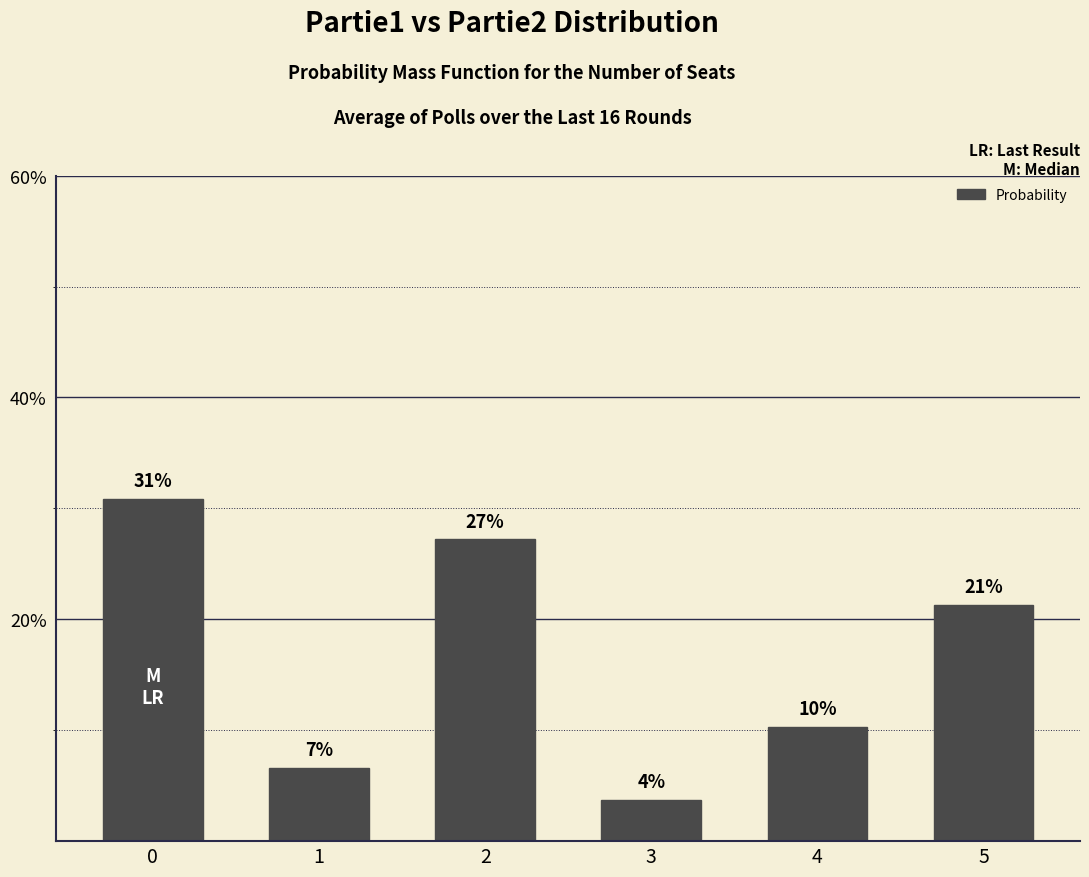

How many bars are there in total?

6